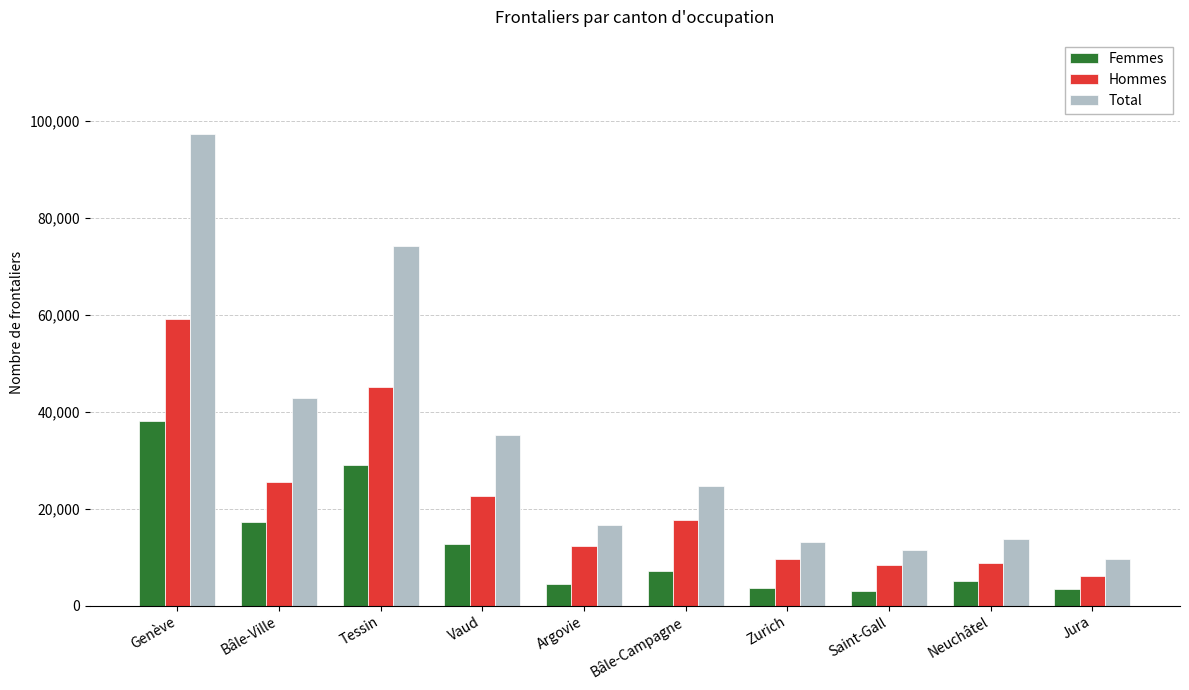

At Vaud, list the series in order from largest to smallest.

Total, Hommes, Femmes